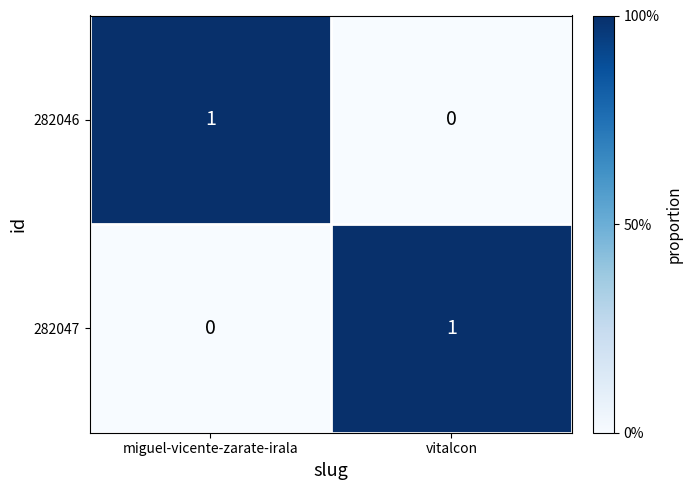

What is the total value across all series at miguel-vicente-zarate-irala?

1